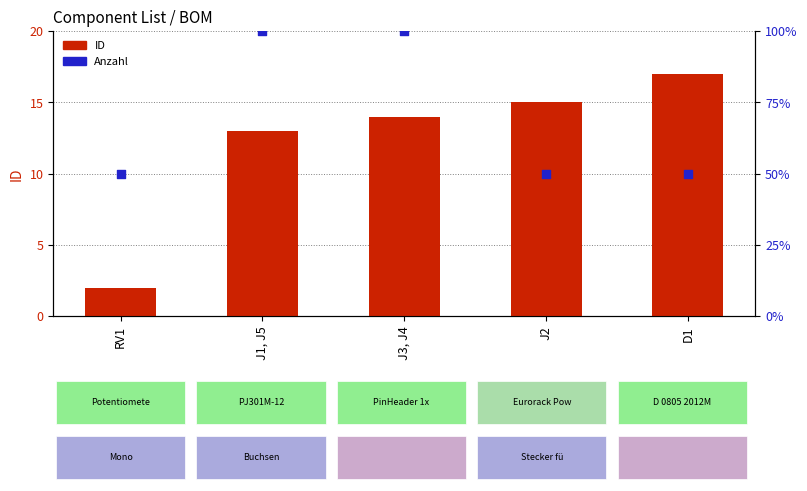

What are all the series names shown in the legend?

ID, Anzahl